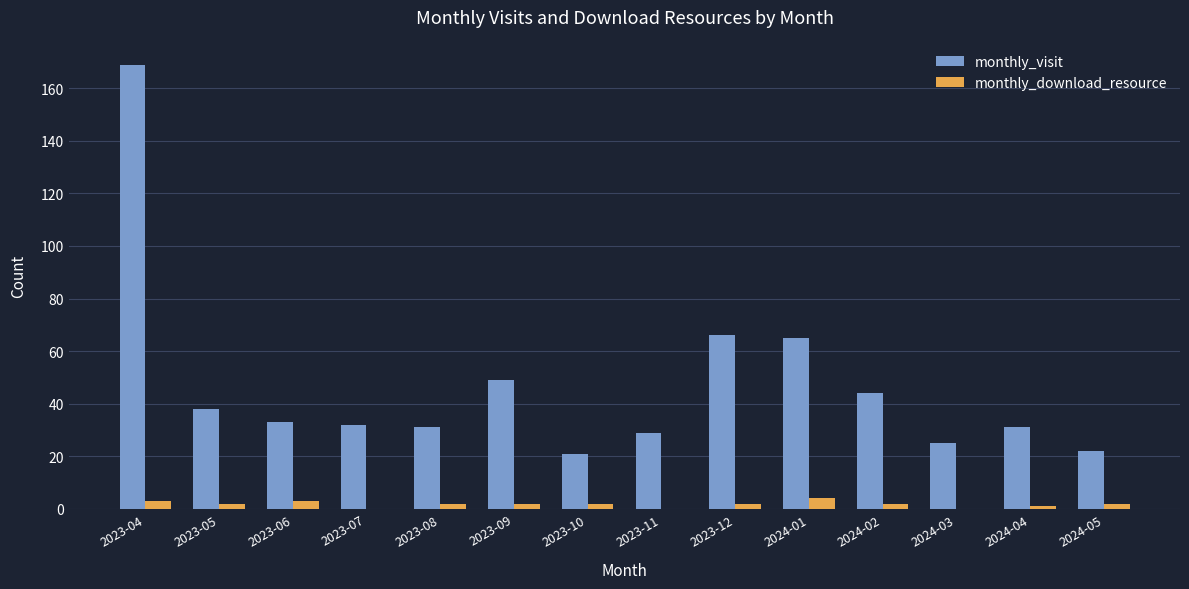

Count the number of data series in this chart.

2